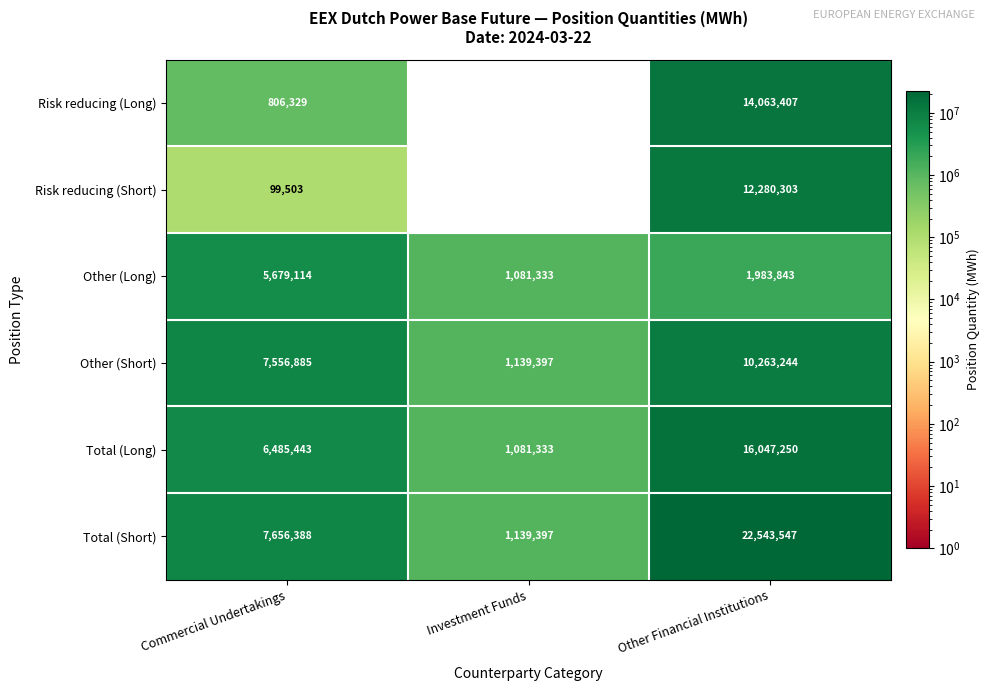

The Other (Long) series shows 3397648 at Other Financial Institutions. True or false?

False